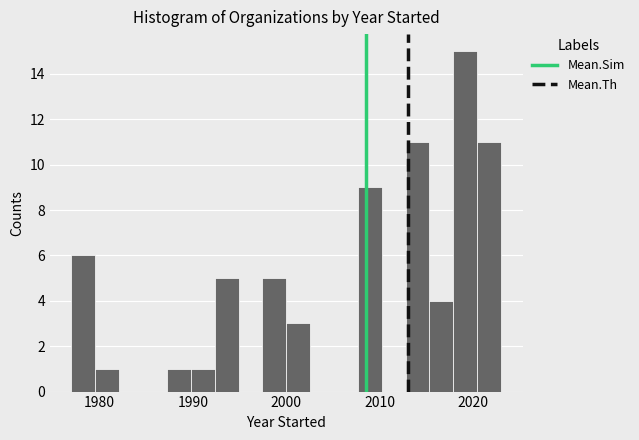

Around what value on the x-axis is the tallest bar? Give the approximate position of its centre, as read against the axis.

2019